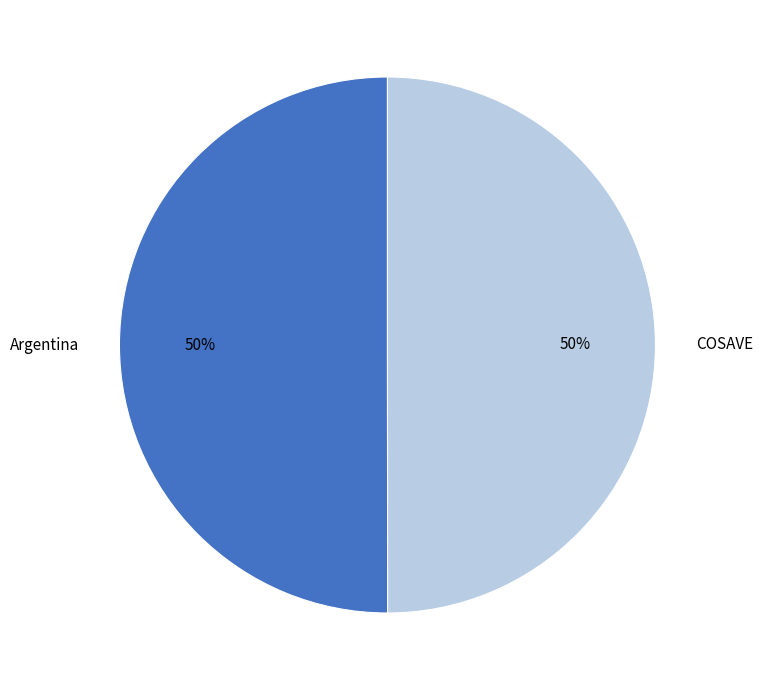

Approximately how many times larger is the value at COSAVE compared to Argentina?

1.0